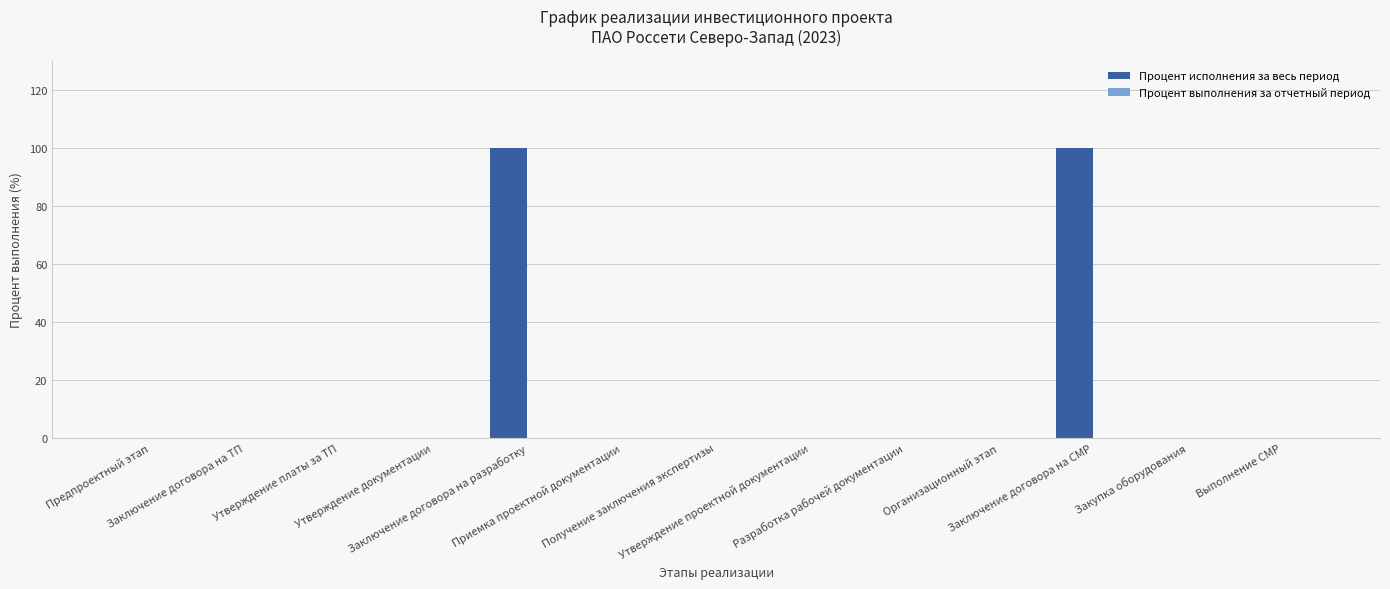

What is the sum of all values?

200